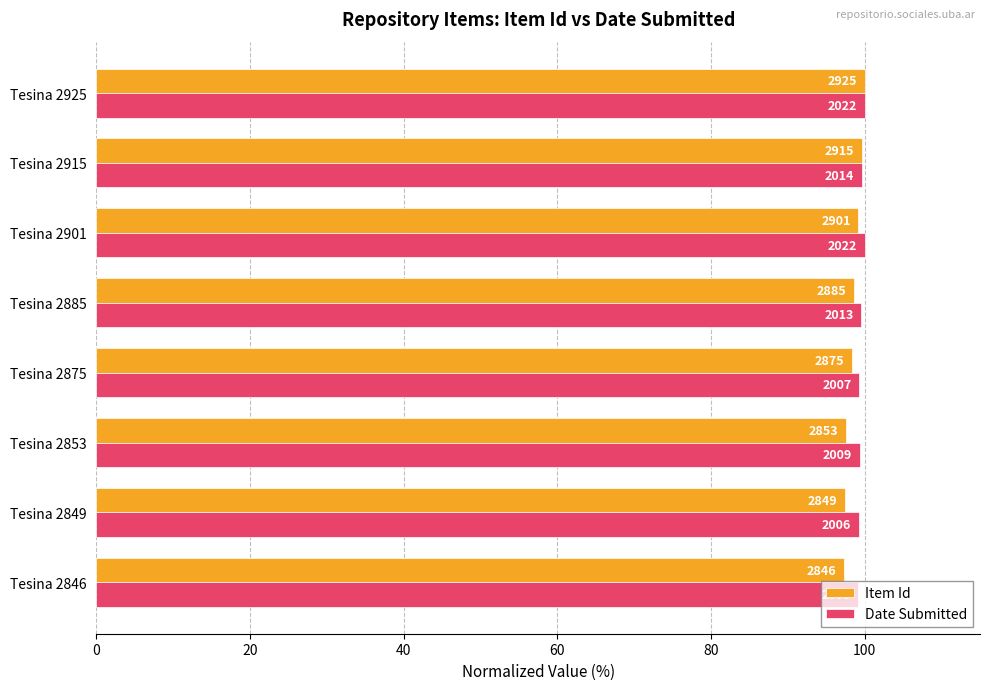

Which series has the widest spread of values?

Item Id